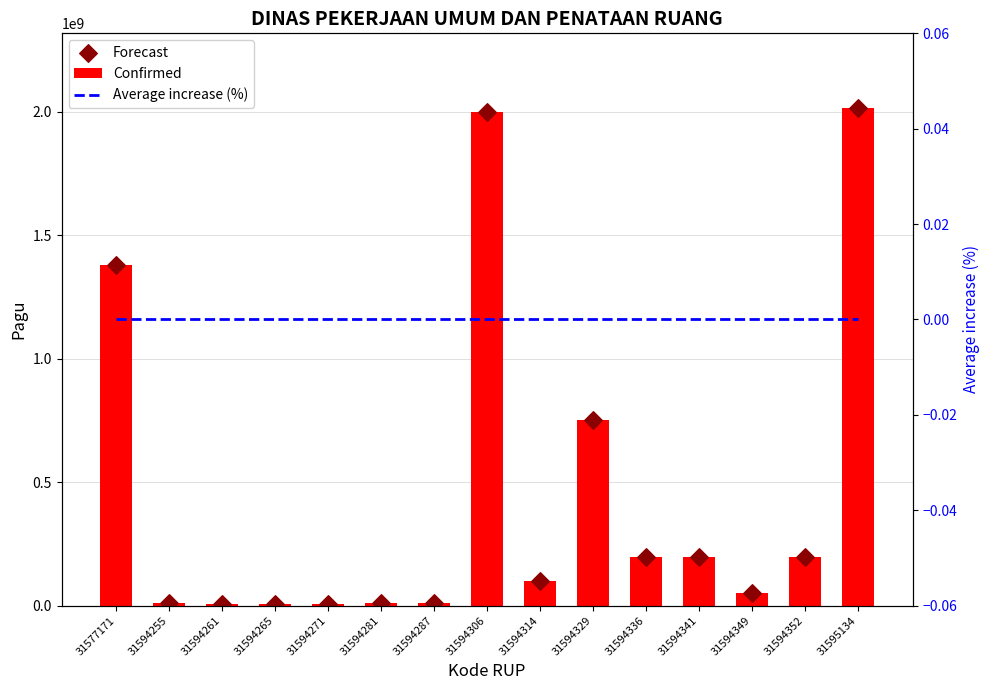

At which category is the sum across all series the highest?

31595134